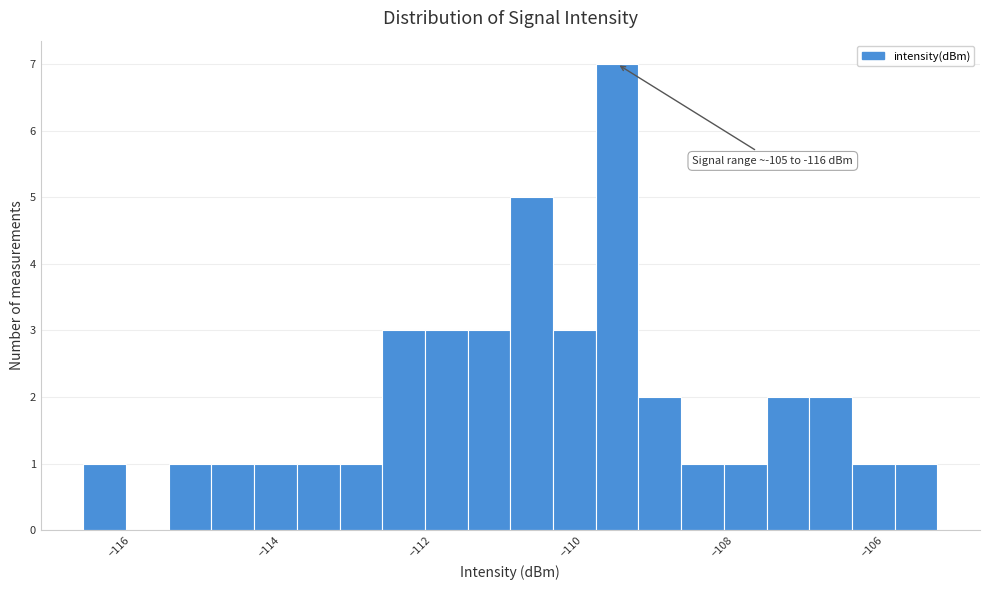

Read against the x-axis, roughly where is the centre of the tallest bar?

-109.4